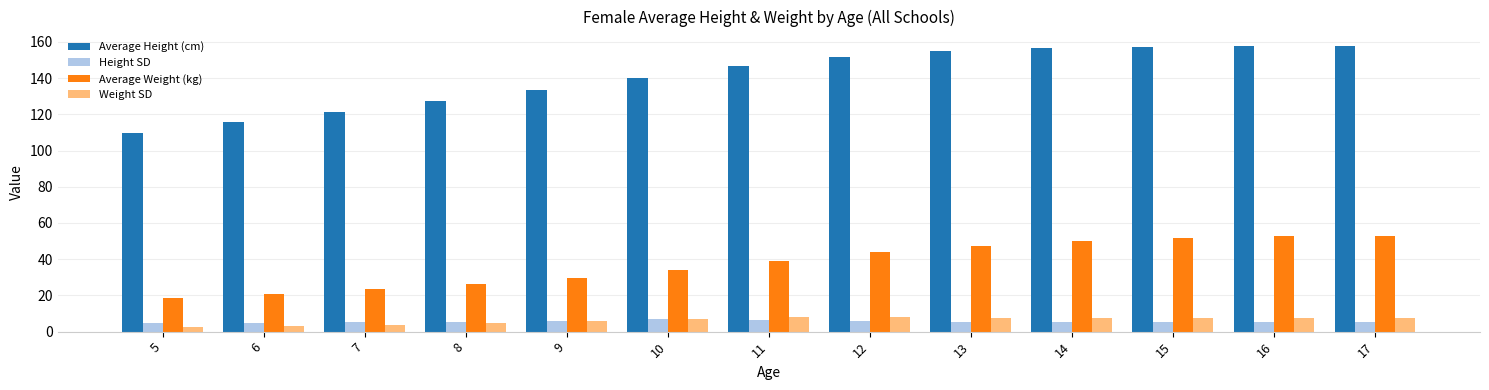

True or false: Average Weight (kg) has a value of 52.9 at 17.

True